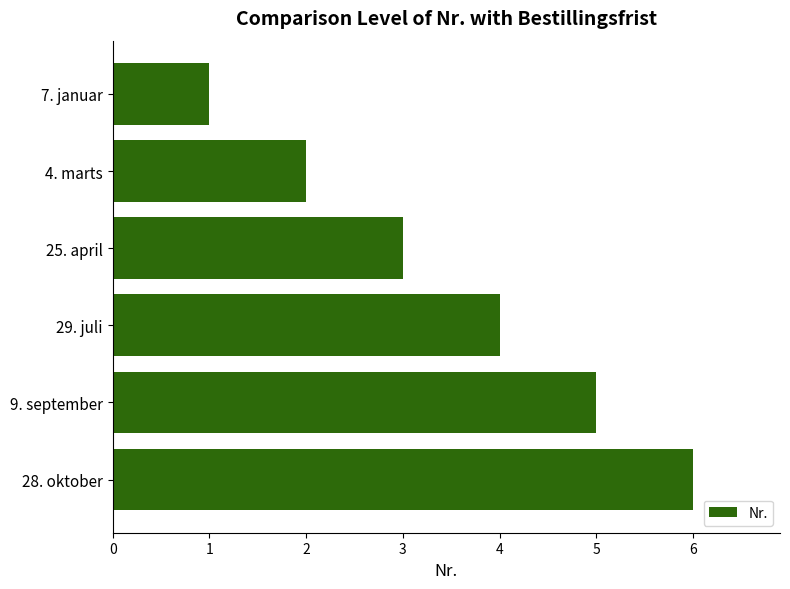

Are the bars grouped side by side (vs. stacked)?

No